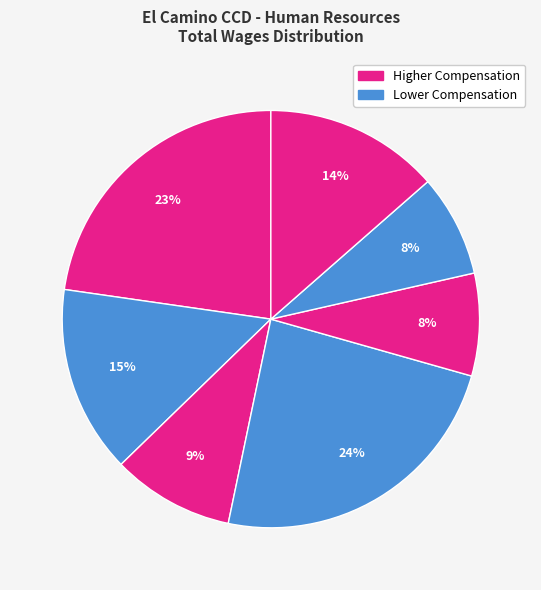

How many slices are in this pie chart?

7